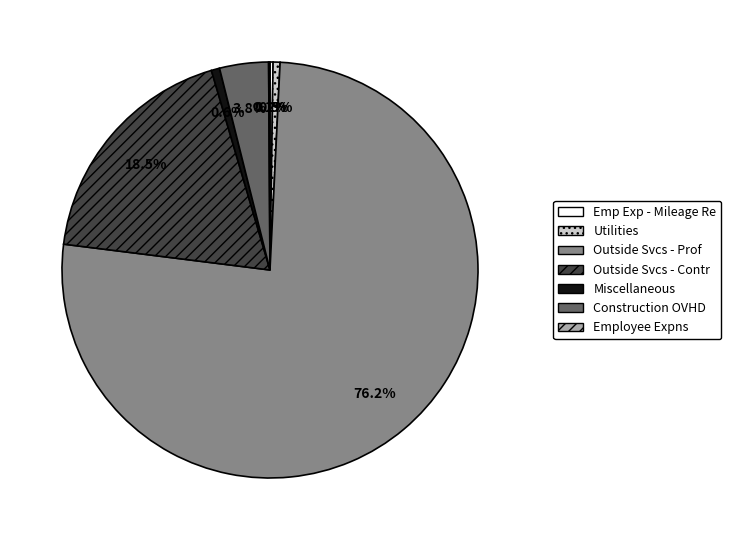

Is the sum of Outside Svcs - Contr and Utilities greater than half?

No